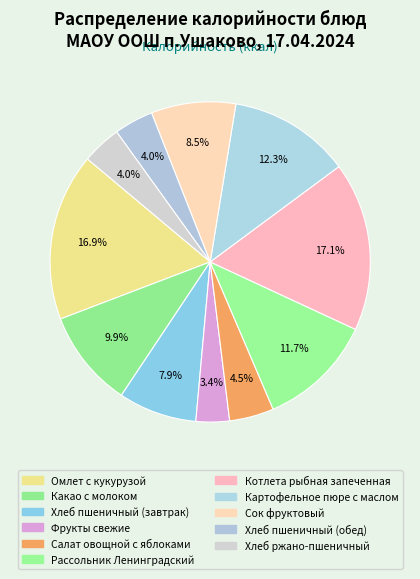

To the nearest percent, what is the average slice percentage?

9%